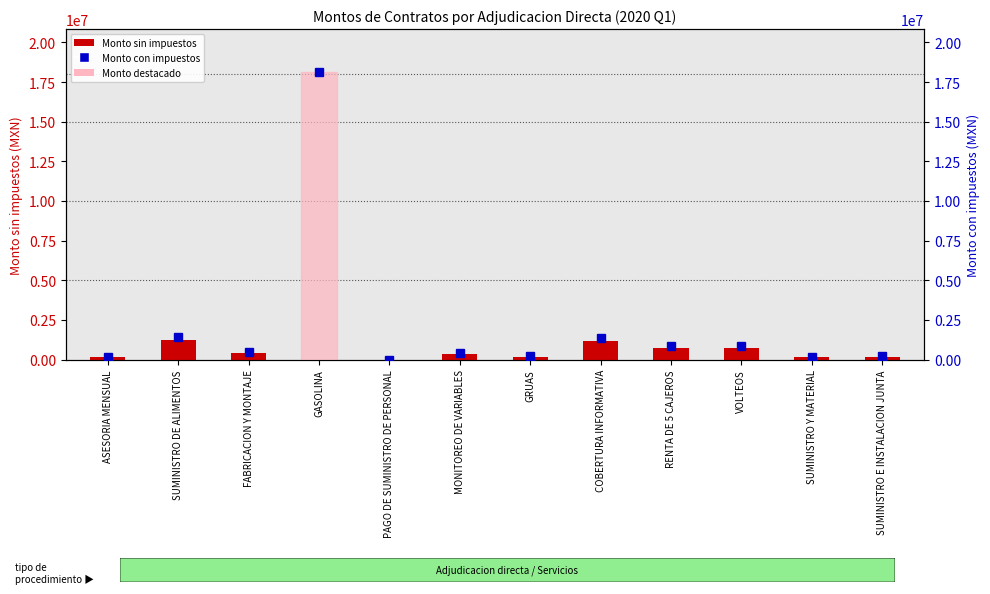

Is the value of Monto con impuestos at VOLTEOS greater than the value of Monto sin impuestos at RENTA DE 5 CAJEROS?

Yes